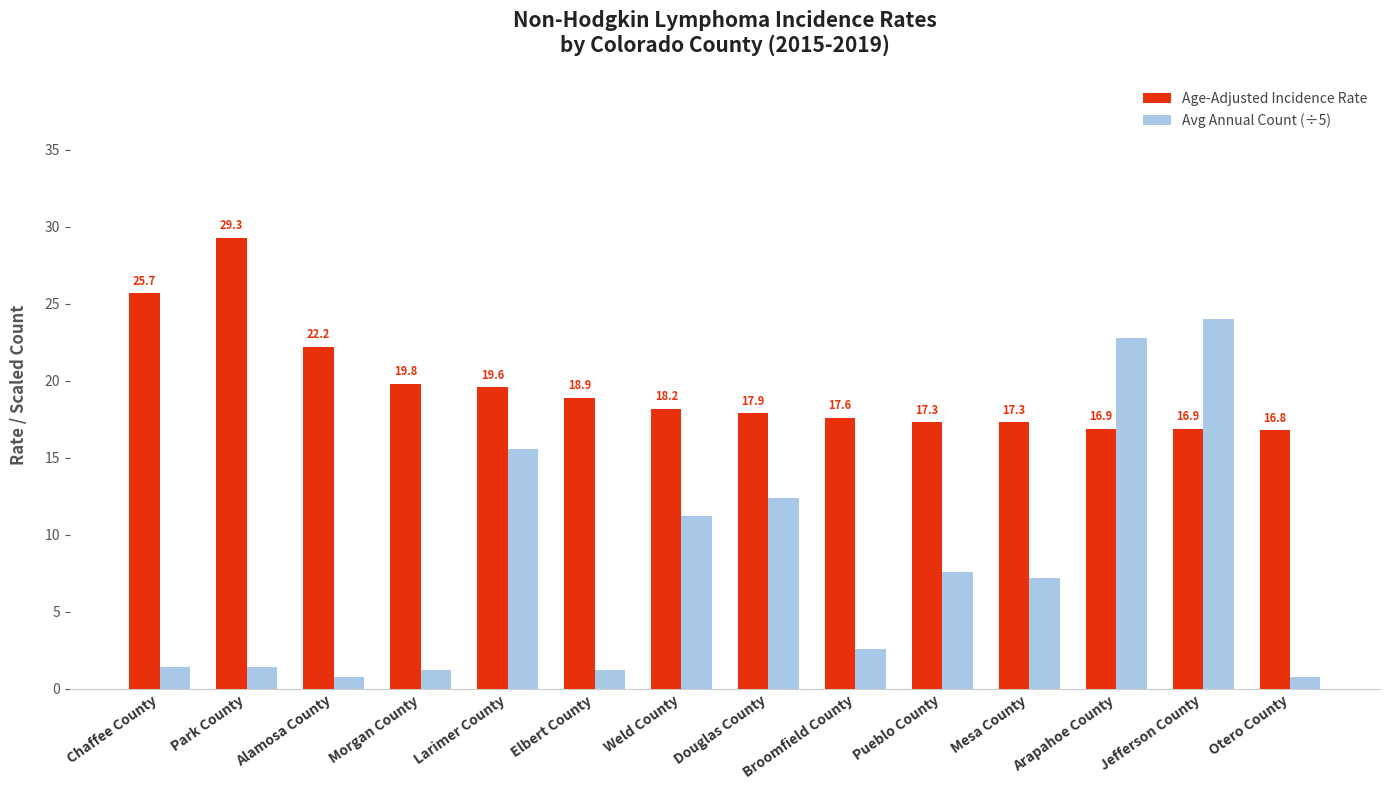

Is the value of Avg Annual Count (÷5) at Pueblo County greater than the value of Age-Adjusted Incidence Rate at Mesa County?

No